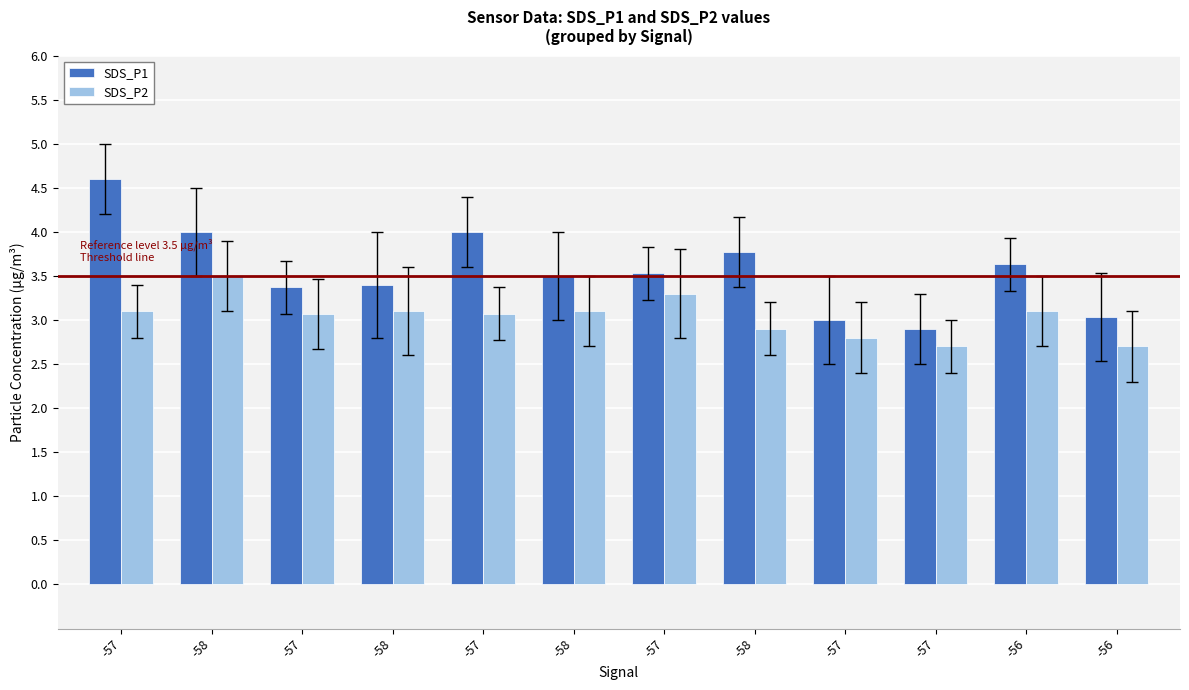

How many values in the SDS_P2 series are below 3?

4